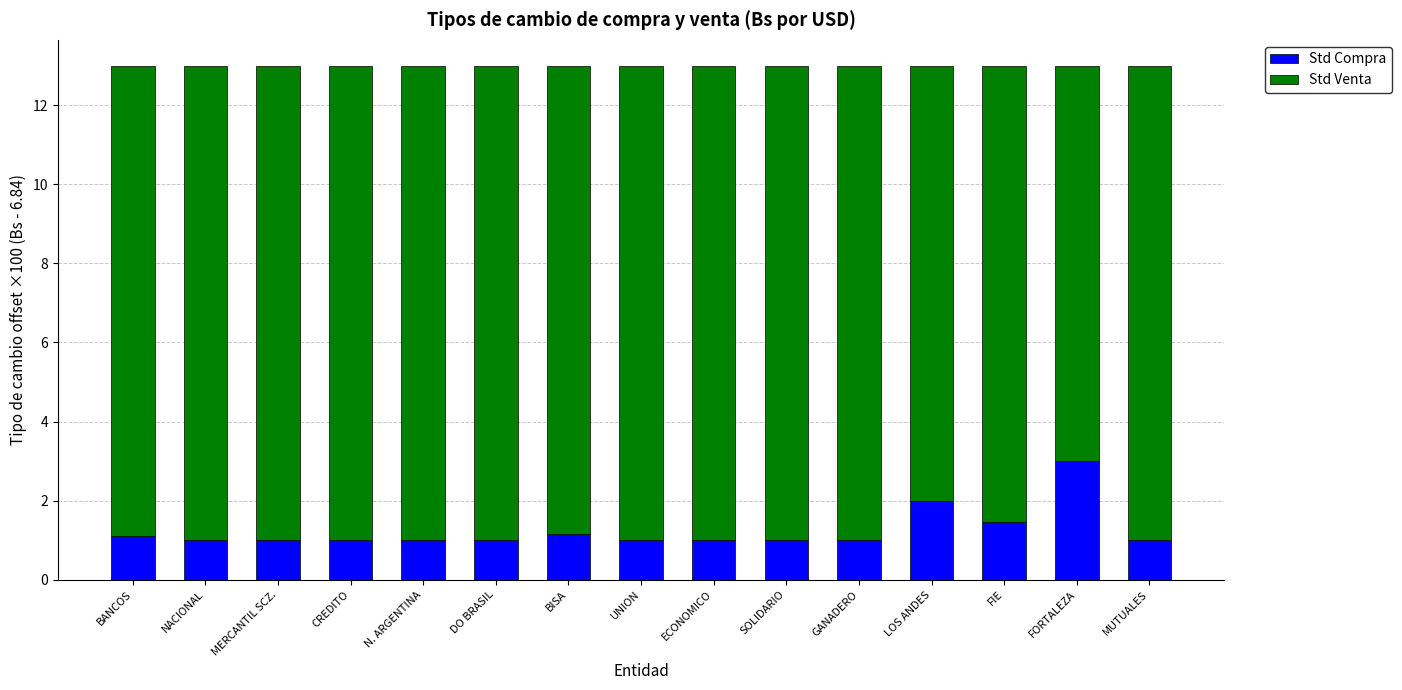

Which category has the highest value in the Std Compra series?

FORTALEZA